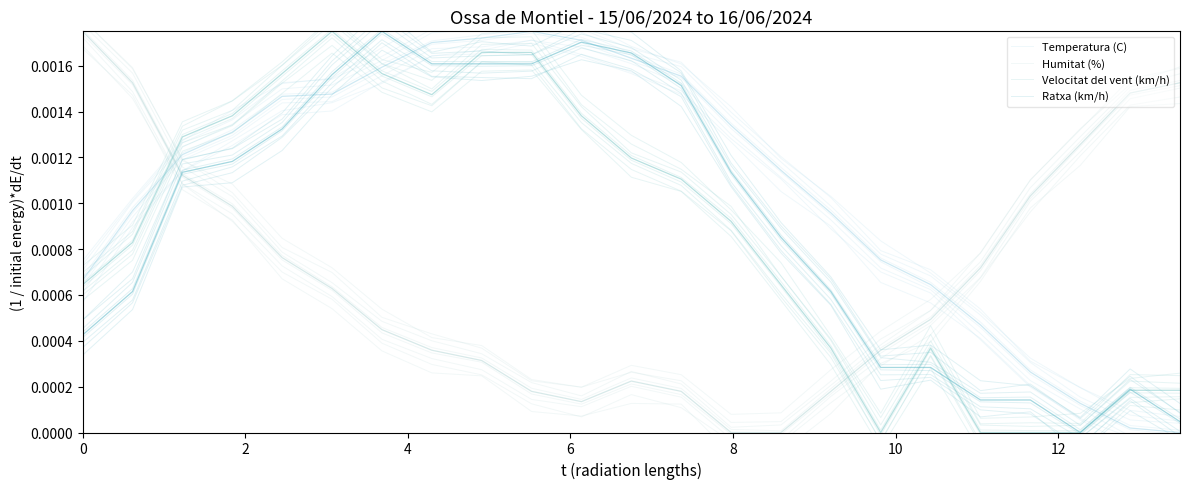

How many positive values does the Velocitat del vent (km/h) series have?

19